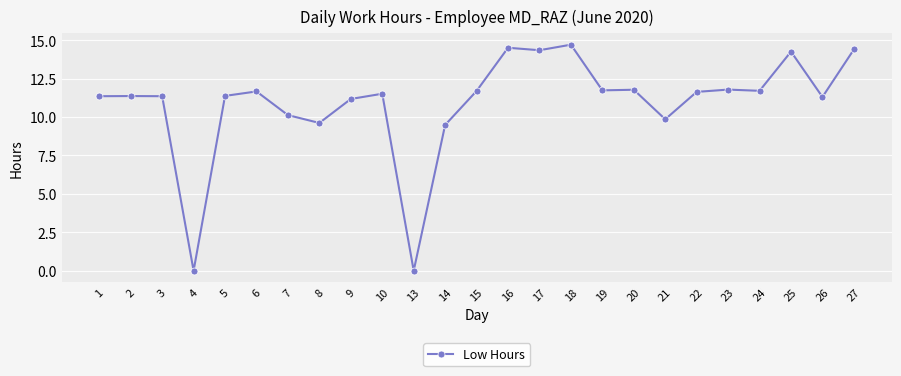

What is the maximum value shown in the chart?

14.7